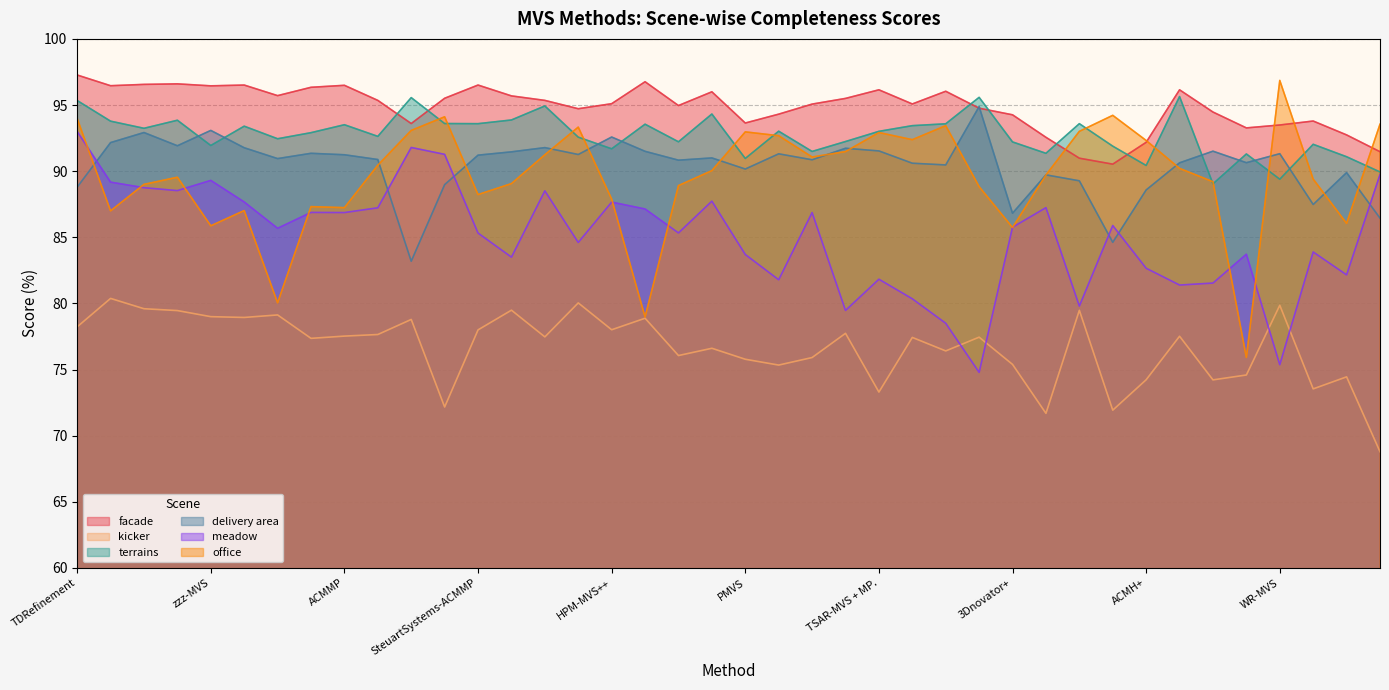

At which label does delivery area reach its peak?

UA-Net